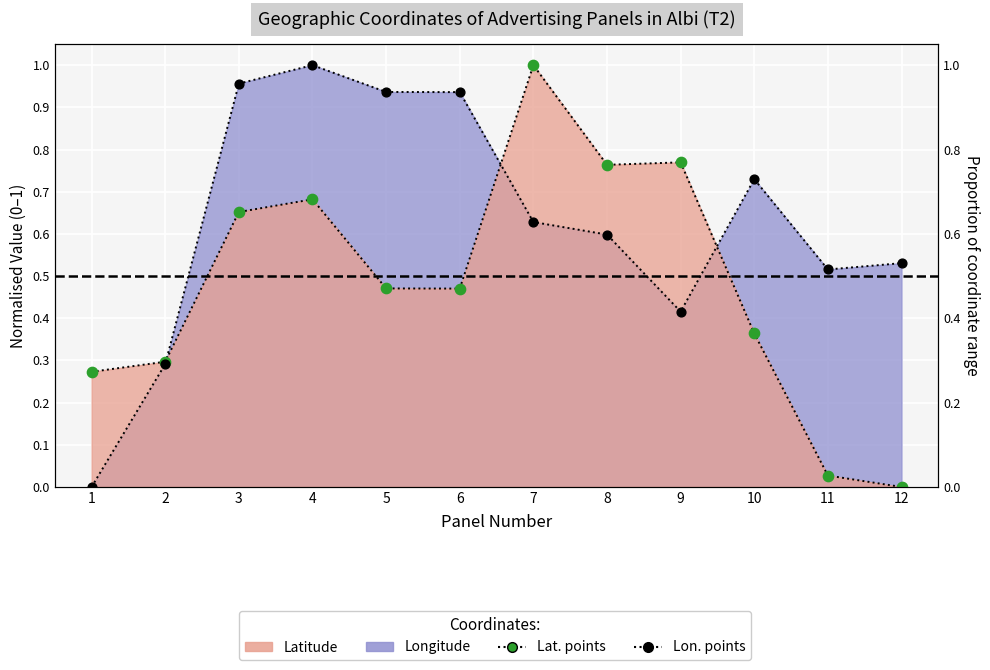

At how many categories does at least one series exceed 0?

12